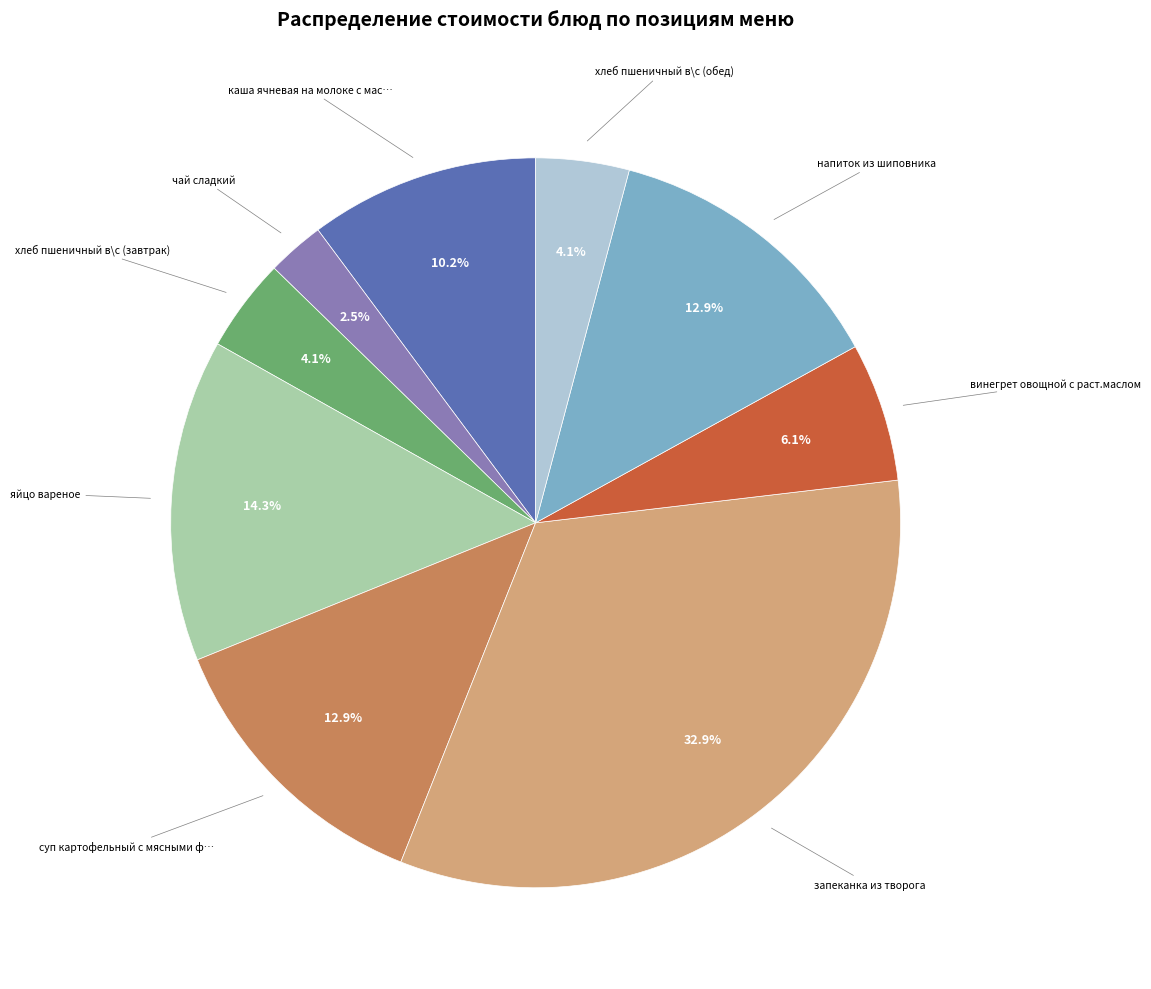

Is there any slice that represents more than half of the pie?

No